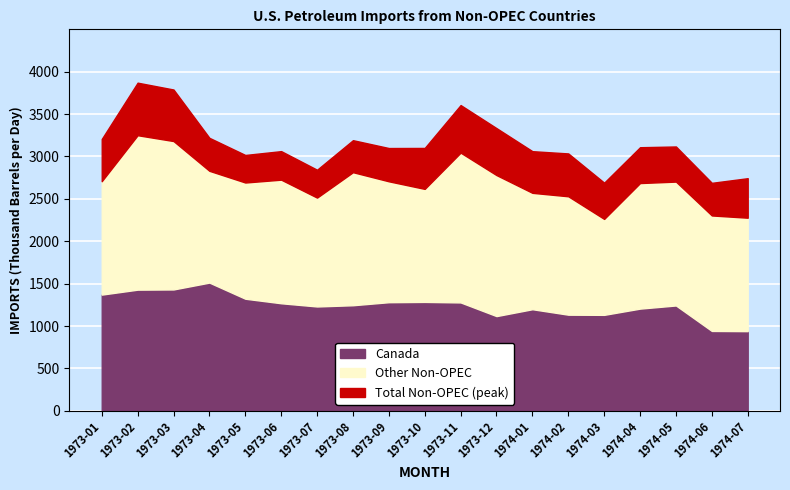

Rank the categories by Other Non-OPEC value from highest to lowest.

1973-02, 1973-11, 1973-03, 1973-12, 1973-08, 1974-04, 1974-05, 1973-06, 1973-09, 1974-02, 1974-01, 1973-05, 1974-06, 1974-07, 1973-01, 1973-10, 1973-04, 1973-07, 1974-03